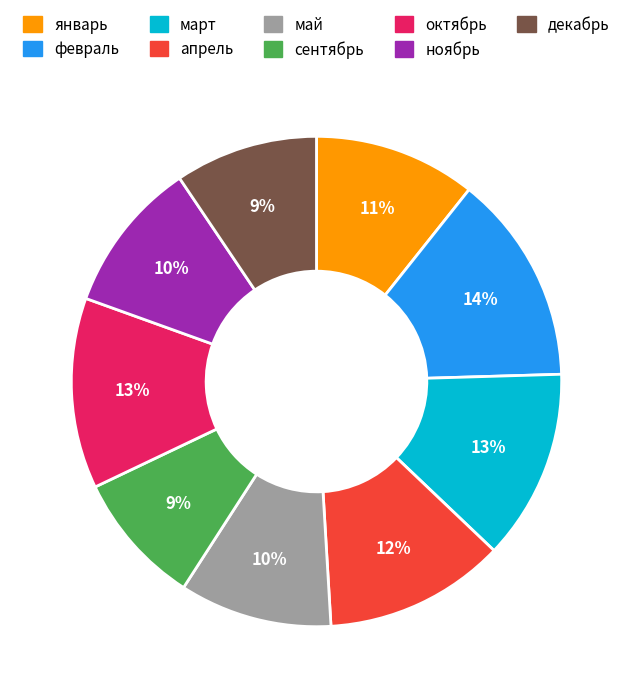

To the nearest percent, what percentage of the pie is ноябрь?

10%